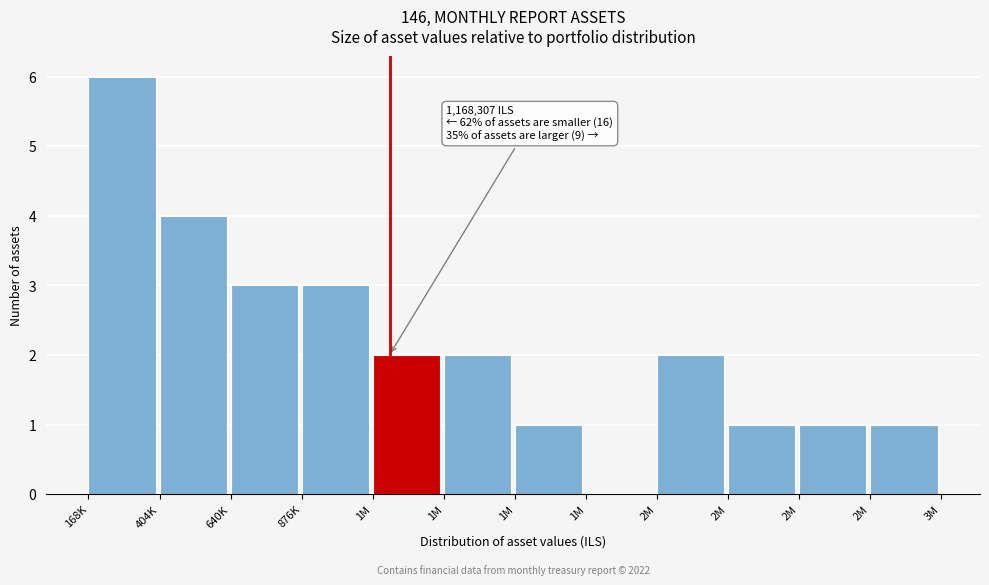

How many data points does each series have?

12